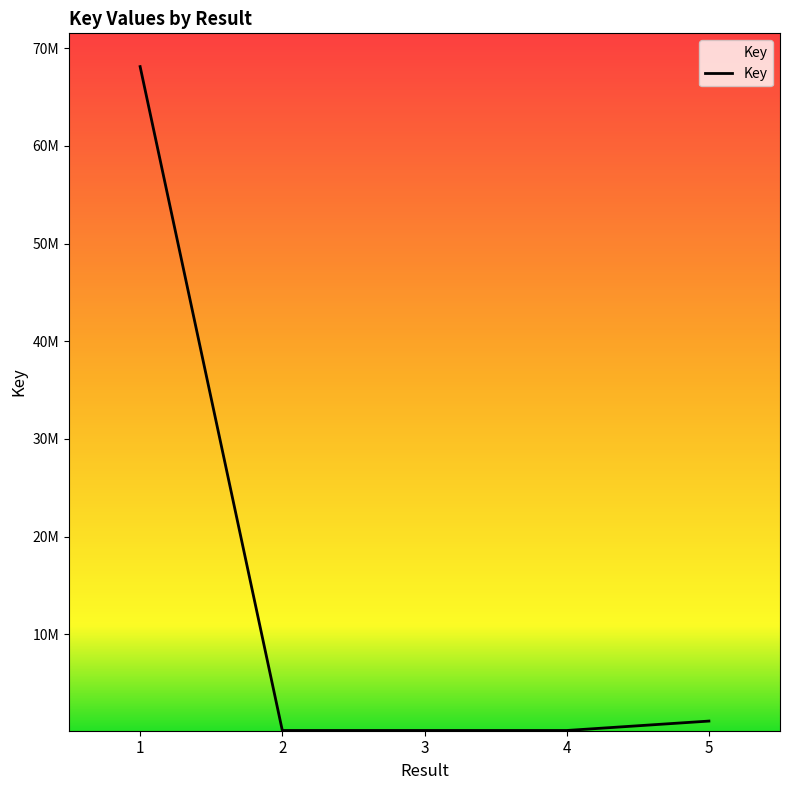

Reading right to left, extract all data points from this chart.

5=1122716	4=159216	3=160180	2=160040	1=68118187